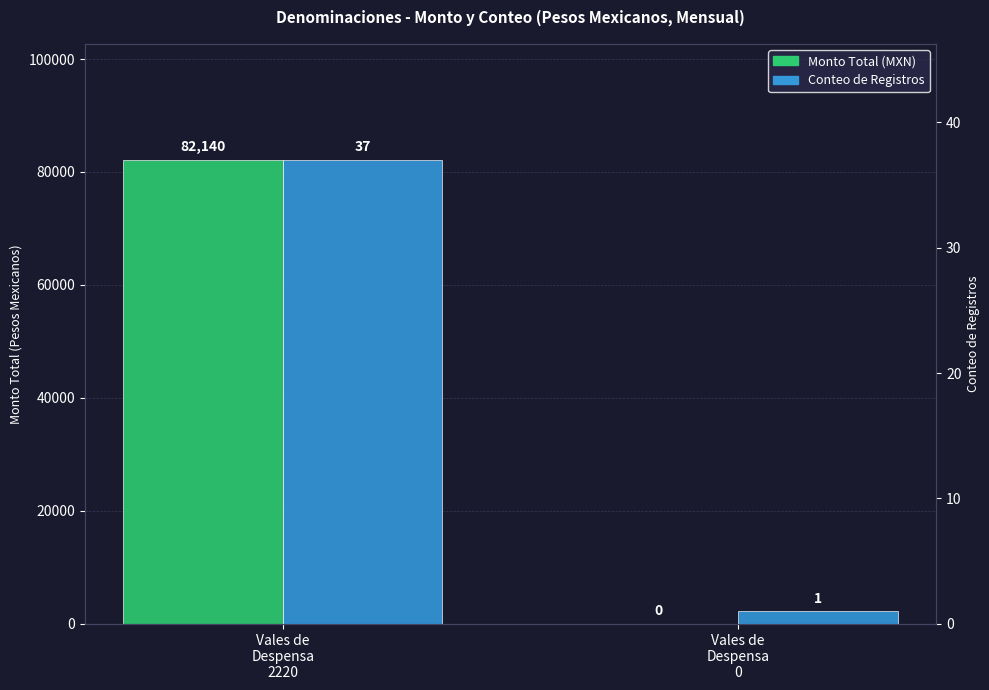

What is the average value of the Monto Total (MXN) series?

41070